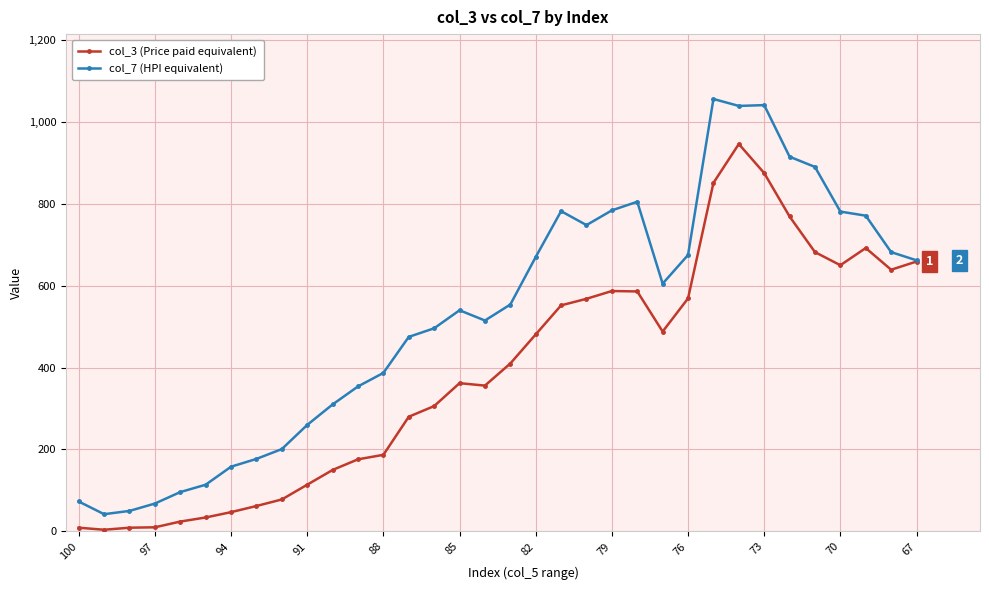

Rank the series by their maximum value, from highest to lowest.

col_7 (HPI equivalent), col_3 (Price paid equivalent)